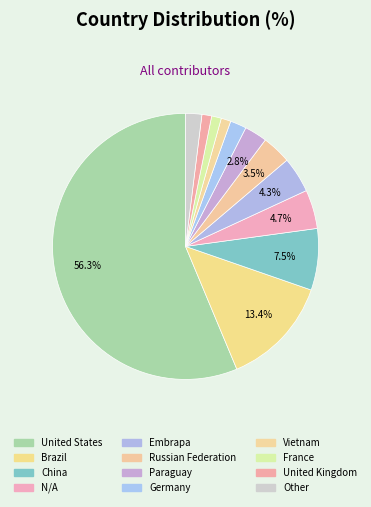

What is the ratio of the value at Germany to the value at Other?

1.0